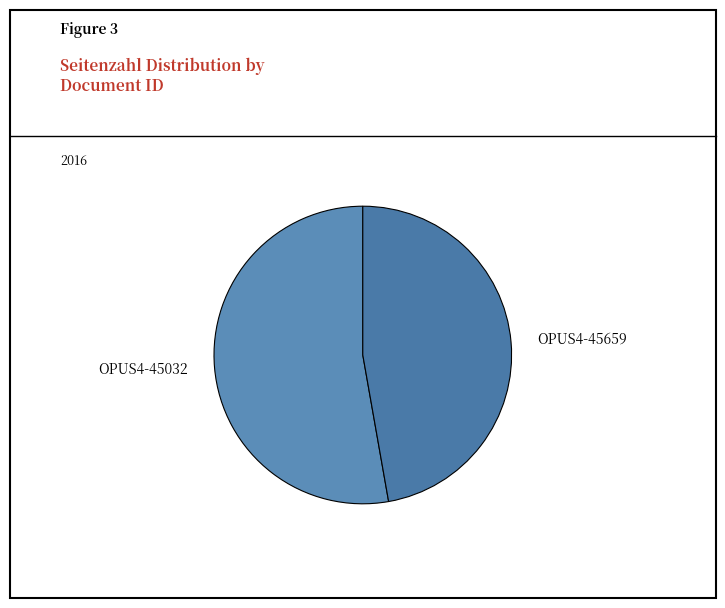

How many segments does this pie chart have?

2